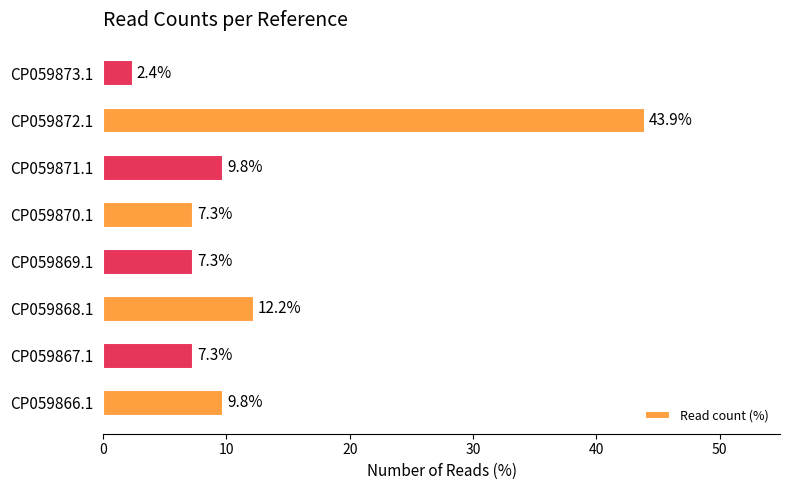

What is the approximate value at CP059866.1?

9.8